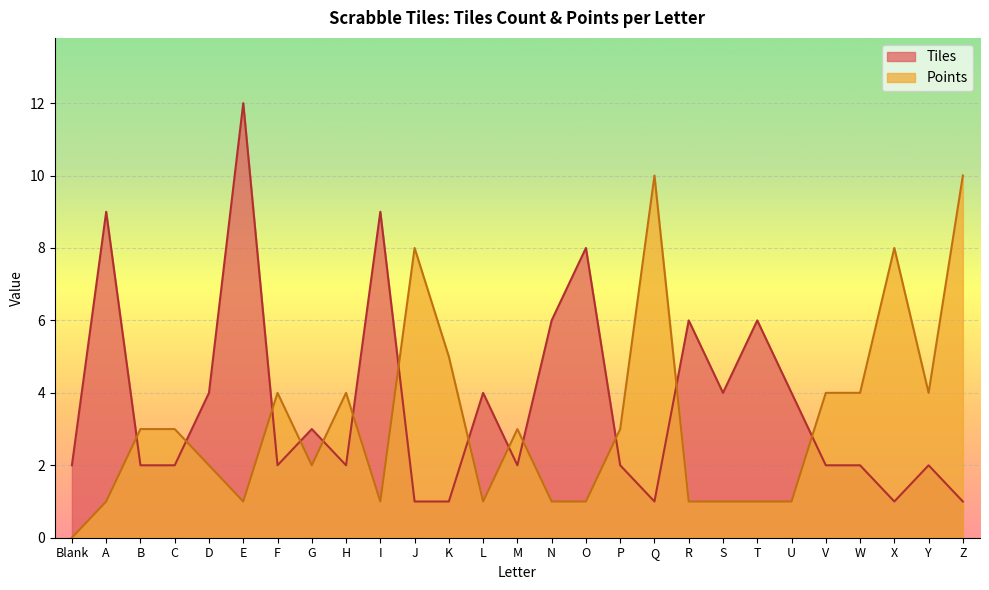

What is the minimum value for Tiles?

1